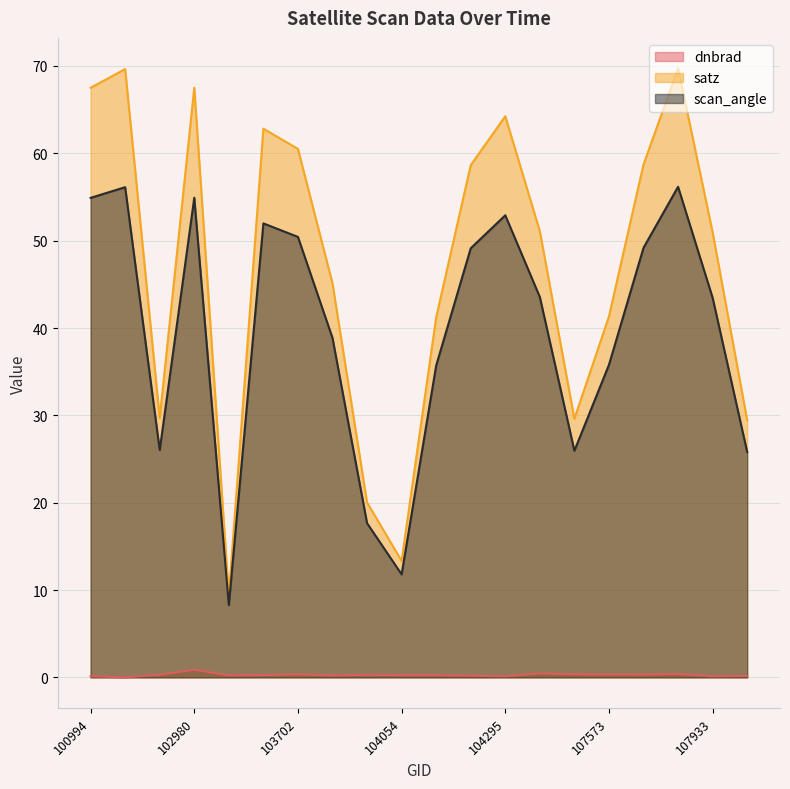

What value does the scan_angle series have at 102980?

54.9